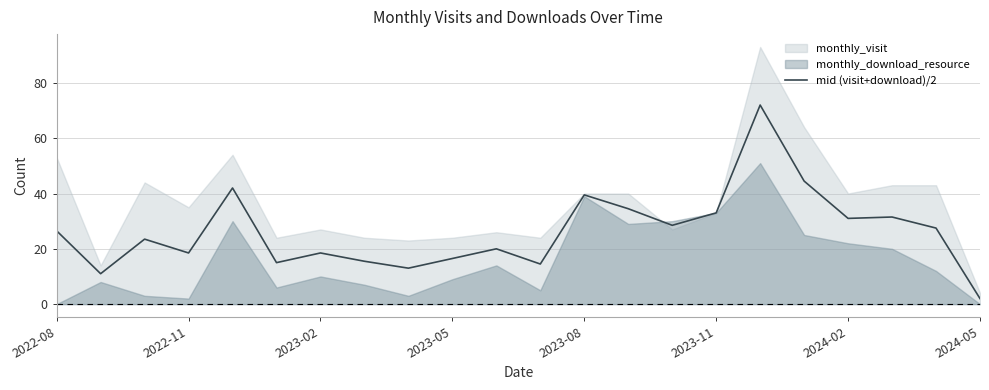

At which category does the chart reach its peak across all series?

16